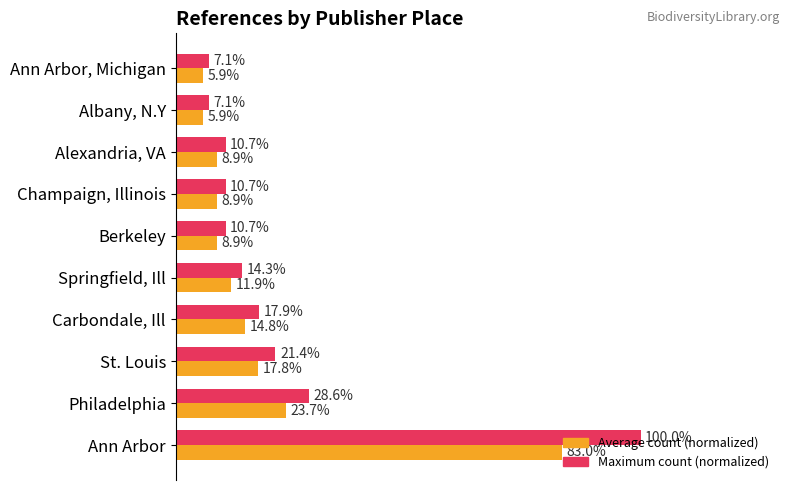

Which series has the largest range (max minus min)?

Maximum count (normalized)